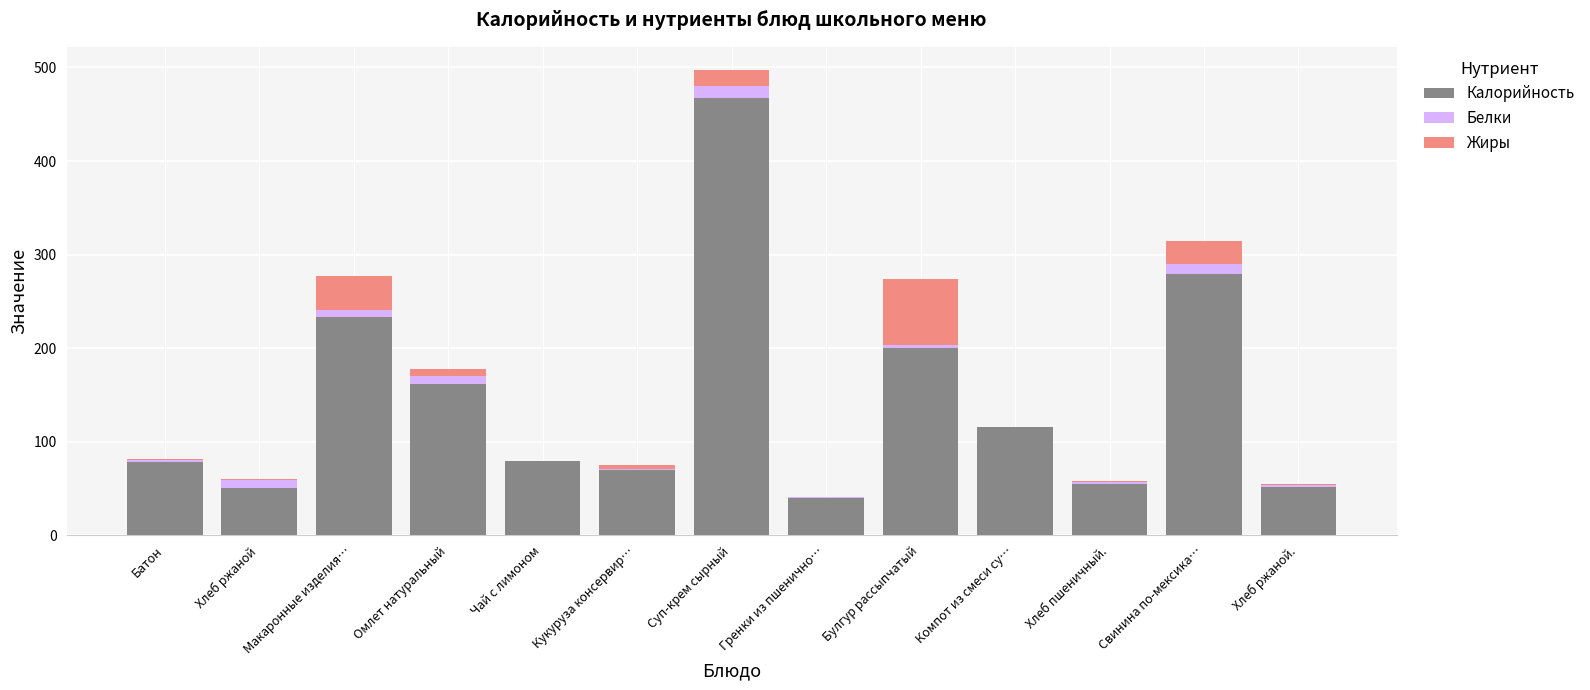

The value of Калорийность at Хлеб пшеничный. is 79.4. True or false?

False